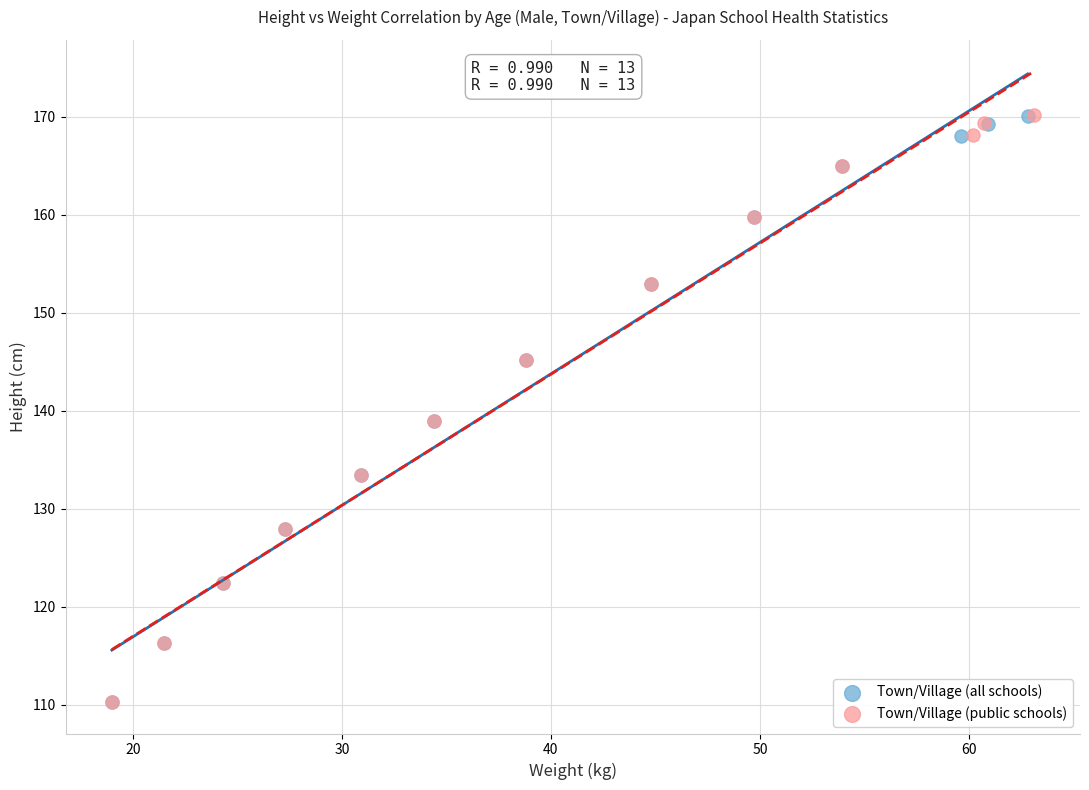

Which series has the largest Y range (max minus min)?

Town/Village (public schools)